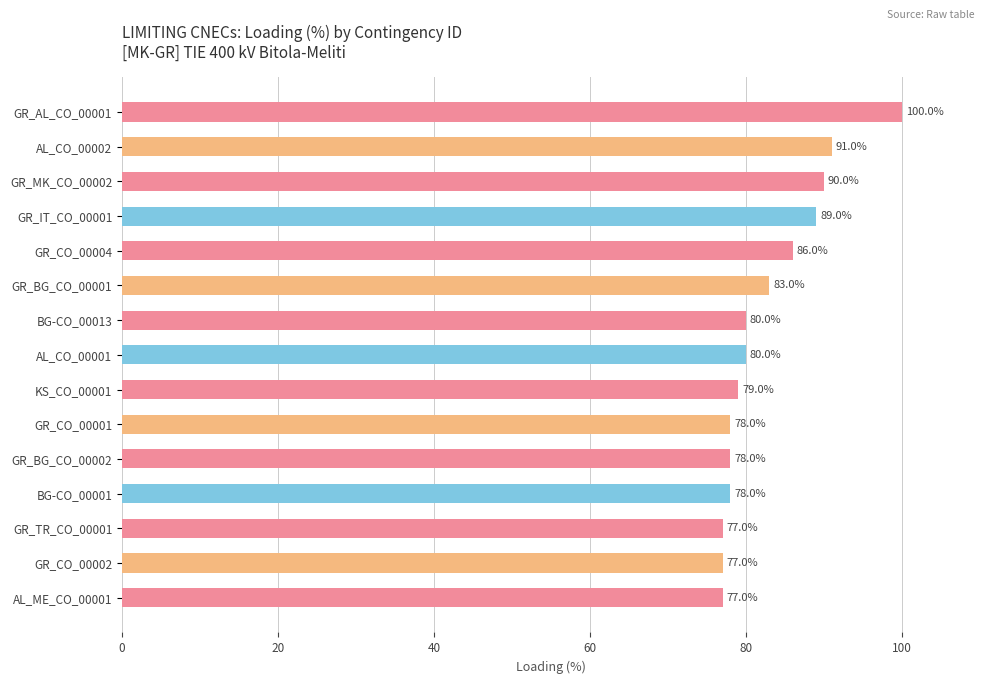

Reading top to bottom, list all the values displayed in this chart.

GR_AL_CO_00001=100	AL_CO_00002=91	GR_MK_CO_00002=90	GR_IT_CO_00001=89	GR_CO_00004=86	GR_BG_CO_00001=83	BG-CO_00013=80	AL_CO_00001=80	KS_CO_00001=79	GR_CO_00001=78	GR_BG_CO_00002=78	BG-CO_00001=78	GR_TR_CO_00001=77	GR_CO_00002=77	AL_ME_CO_00001=77